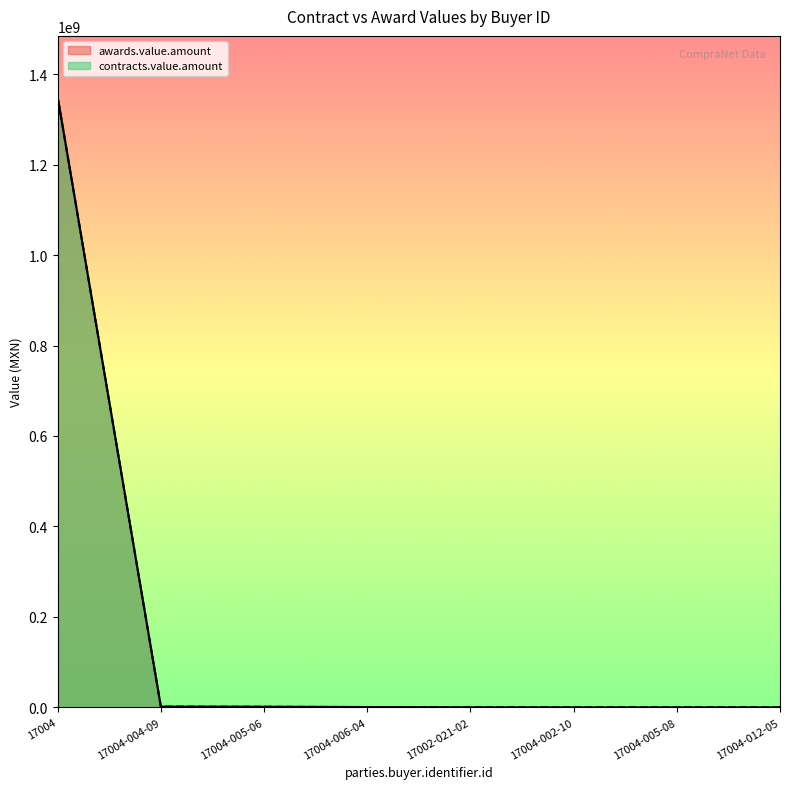

How many data points does each series have?

8